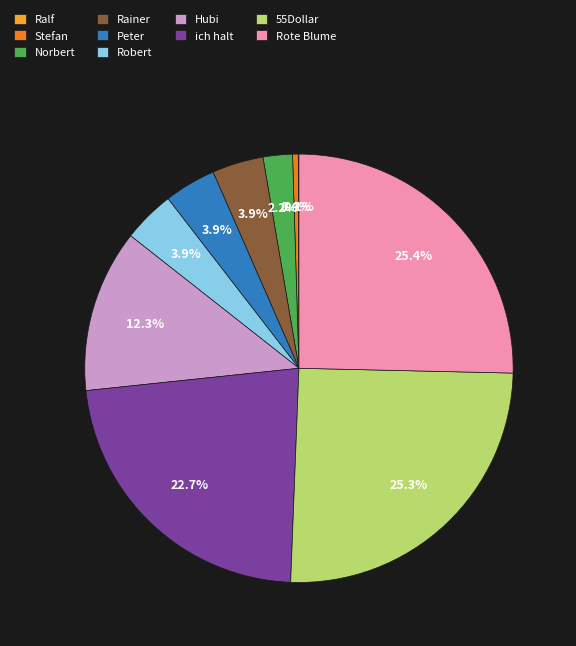

Is there a majority slice in this chart?

No